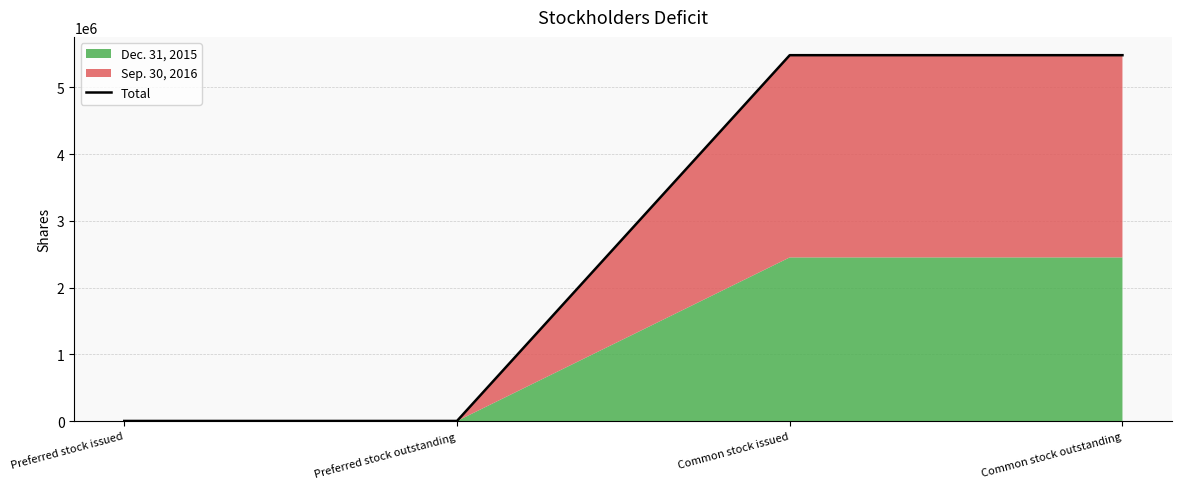

What is the difference between the maximum and second lowest values?

5478961